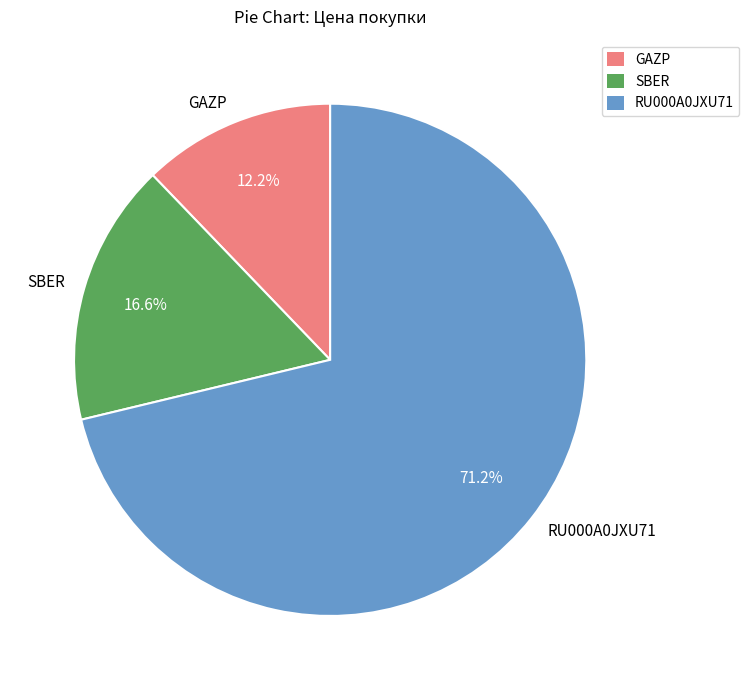

Which slice is the largest?

RU000A0JXU71